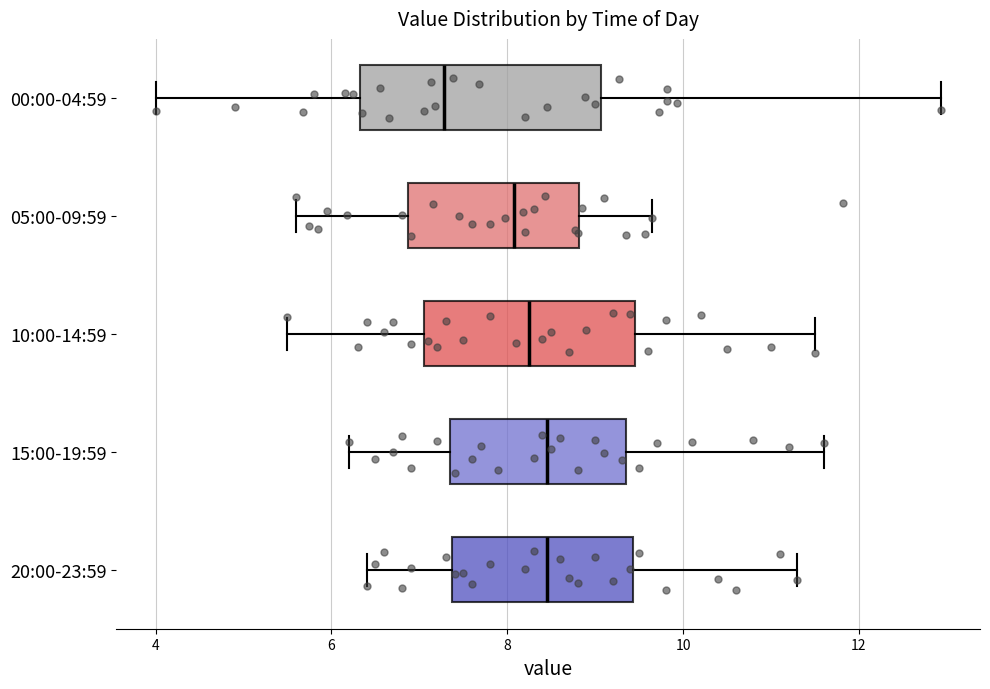

Reading bottom to top, read every box against the x-axis: the position of its median line, the range the box covers, and the ends of its whiskers. The values are not printed on the chart, so give them approximately, as read against the axis.

20:00-23:59: median 8.4, box 7.4 to 9.4, whiskers 6.4 to 11.4
15:00-19:59: median 8.4, box 7.4 to 9.4, whiskers 6.2 to 11.6
10:00-14:59: median 8.2, box 7.0 to 9.4, whiskers 5.6 to 11.6
05:00-09:59: median 8.0, box 6.8 to 8.8, whiskers 5.6 to 9.6
00:00-04:59: median 7.2, box 6.4 to 9.0, whiskers 4.0 to 13.0